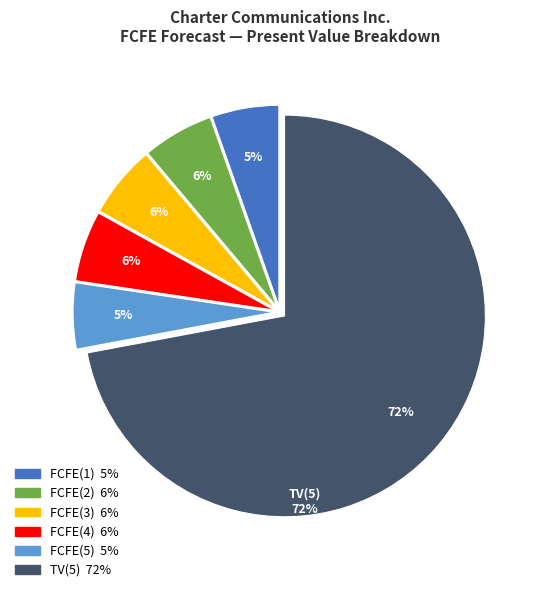

Which category accounts for the majority?

TV(5)